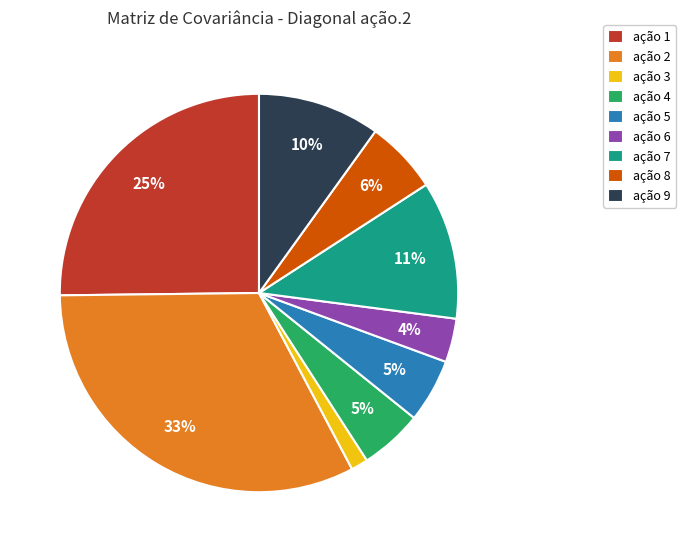

Do ação 4 and ação 2 together represent more than half of the pie?

No